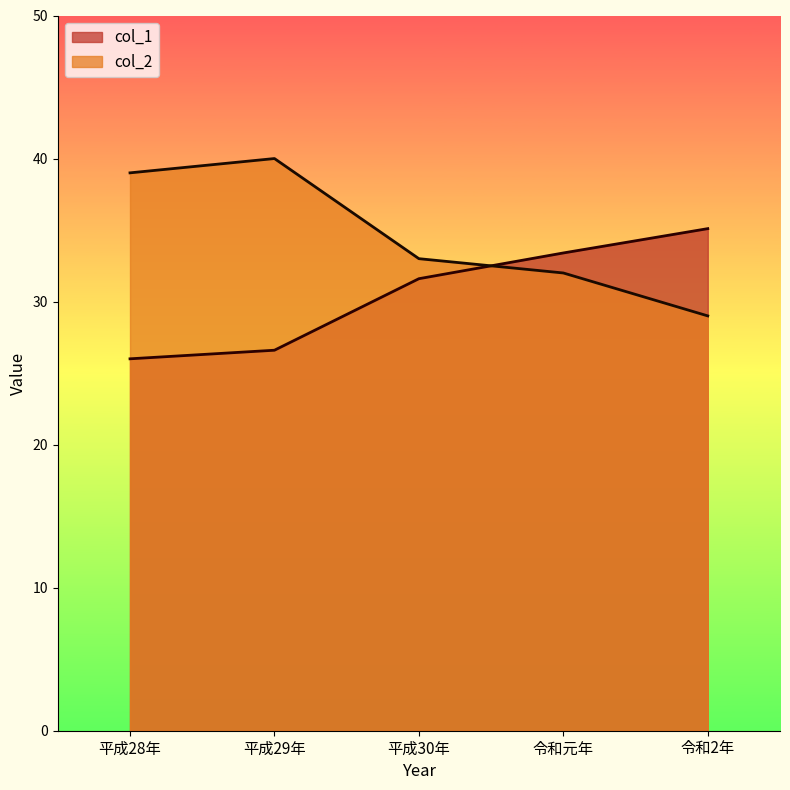

The col_1 series shows 26.6 at 平成29年. True or false?

True